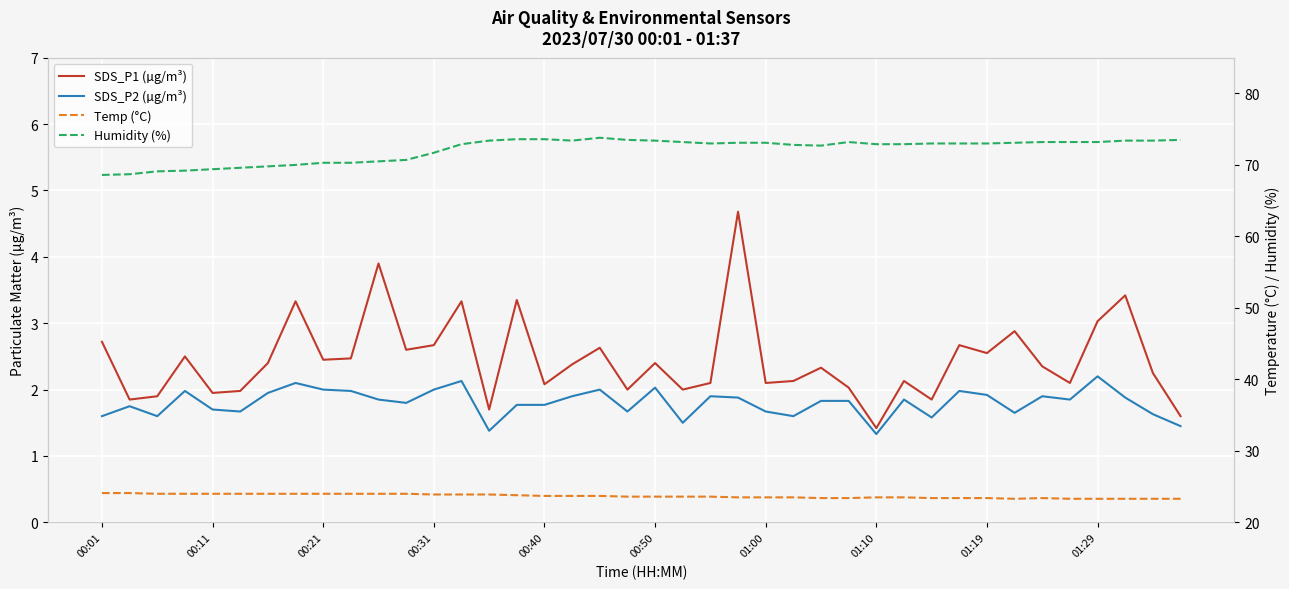

At which category does the chart reach its peak across all series?

18